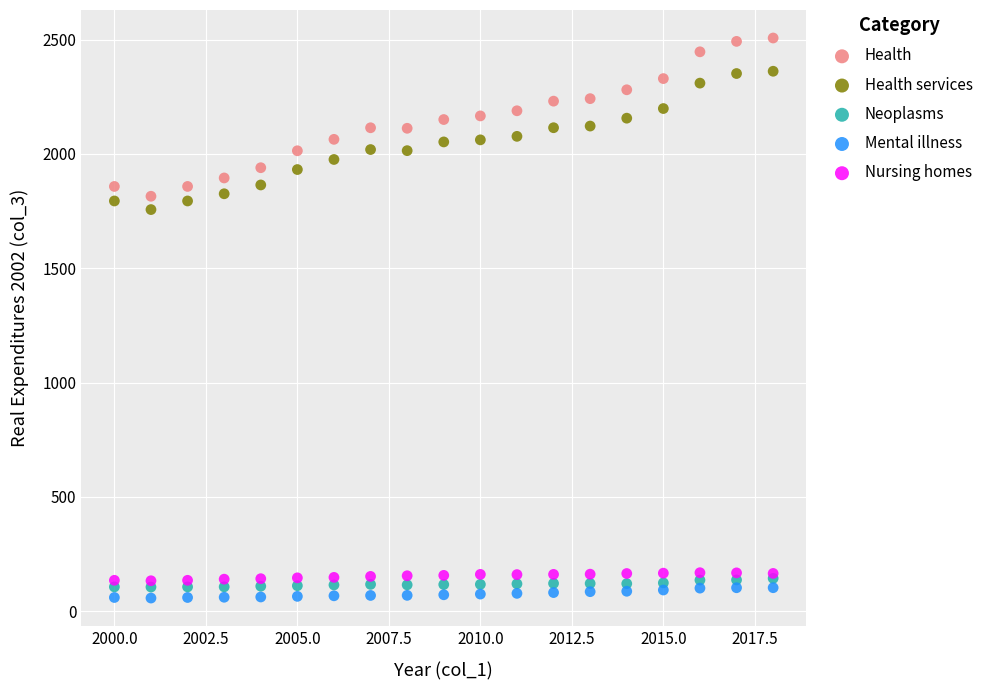

Which series contains the highest Y value?

Health